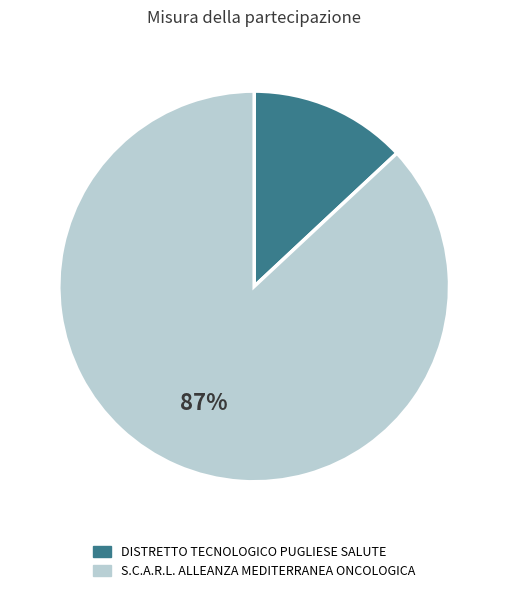

Rank the categories by value from highest to lowest.

S.C.A.R.L. ALLEANZA MEDITERRANEA ONCOLOGICA, DISTRETTO TECNOLOGICO PUGLIESE SALUTE